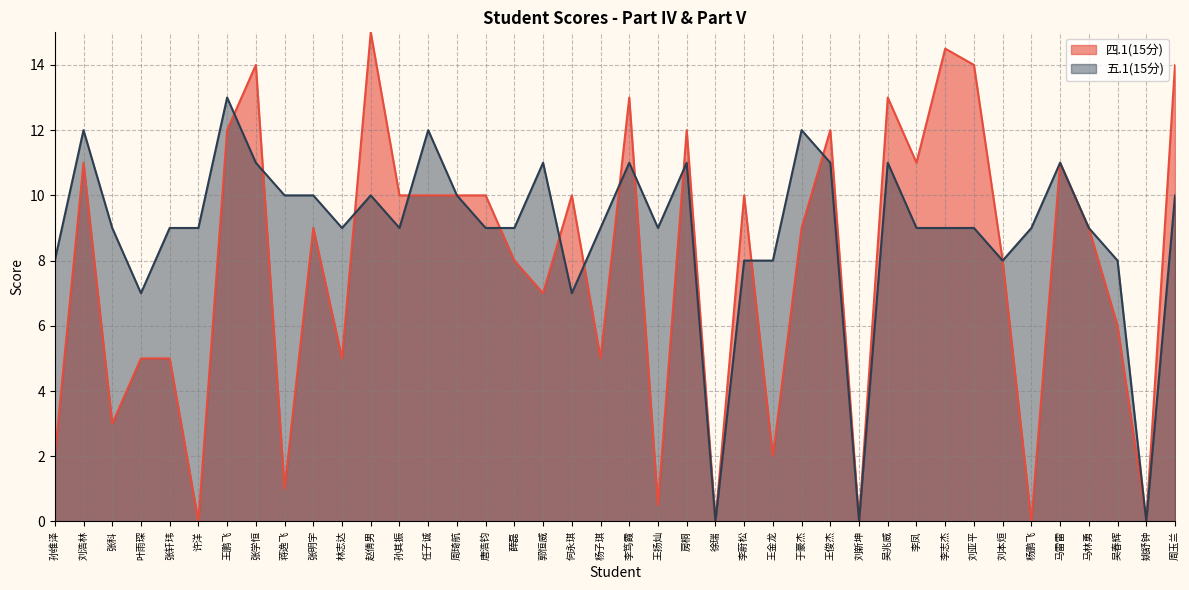

What are all the series names shown in the legend?

四.1(15分), 五.1(15分)